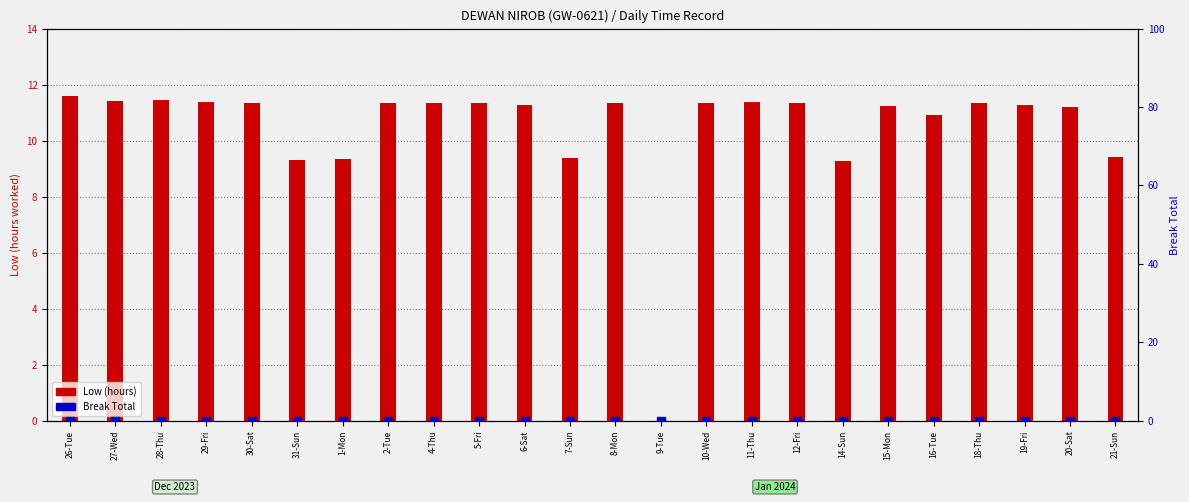

At which category is the sum across all series the highest?

26-Tue